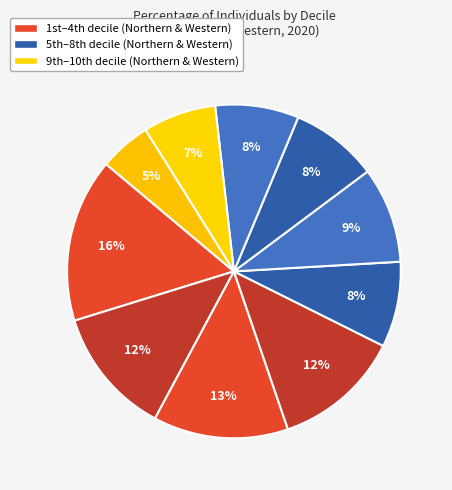

How many segments does this pie chart have?

10